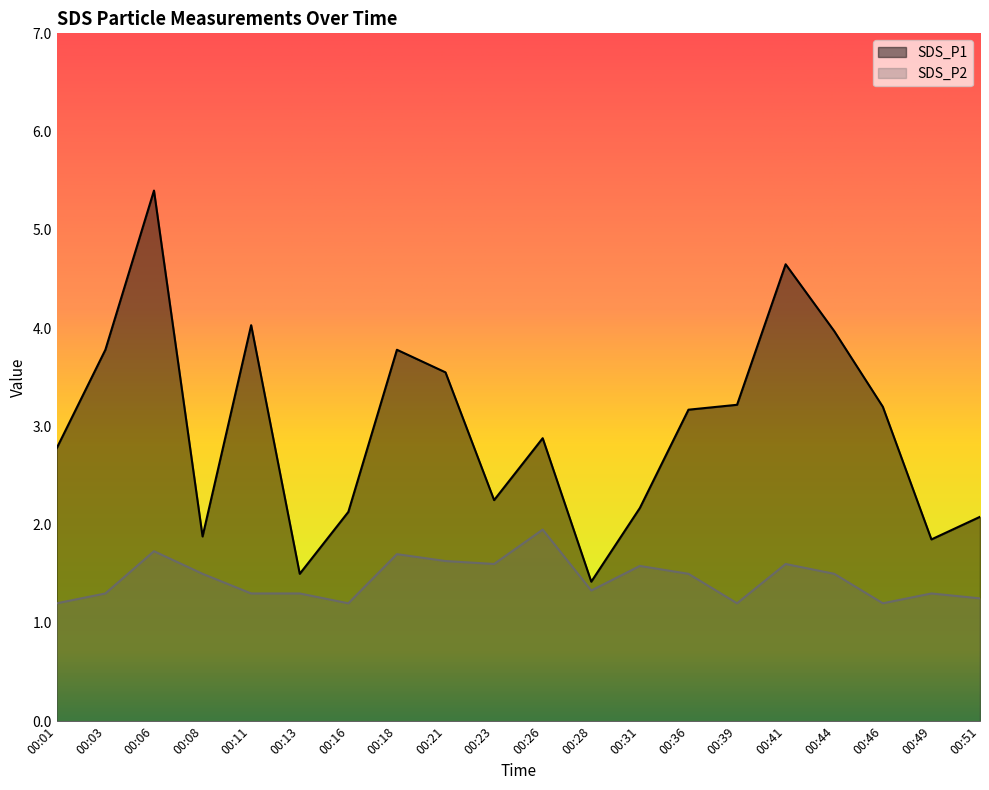

What are all the series names shown in the legend?

SDS_P1, SDS_P2